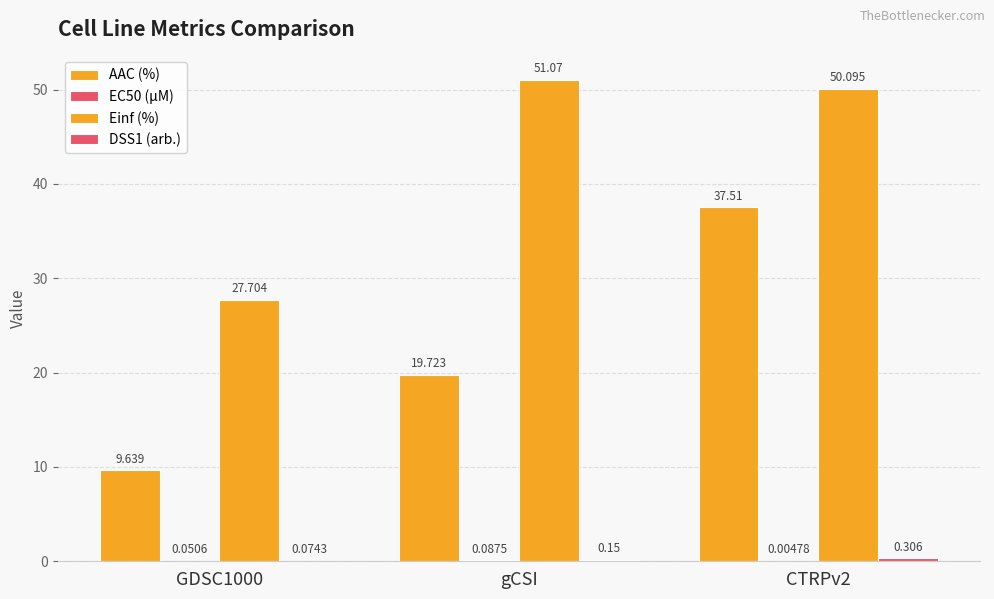

Are the bars grouped side by side (vs. stacked)?

Yes